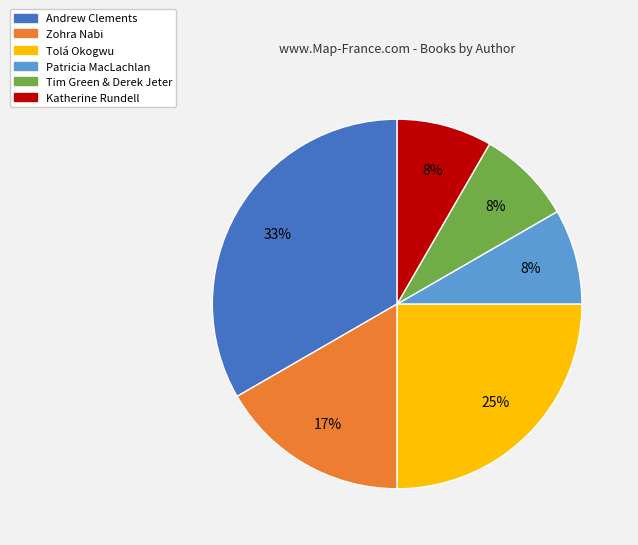

Combined, do Andrew Clements and Patricia MacLachlan account for over 50%?

No